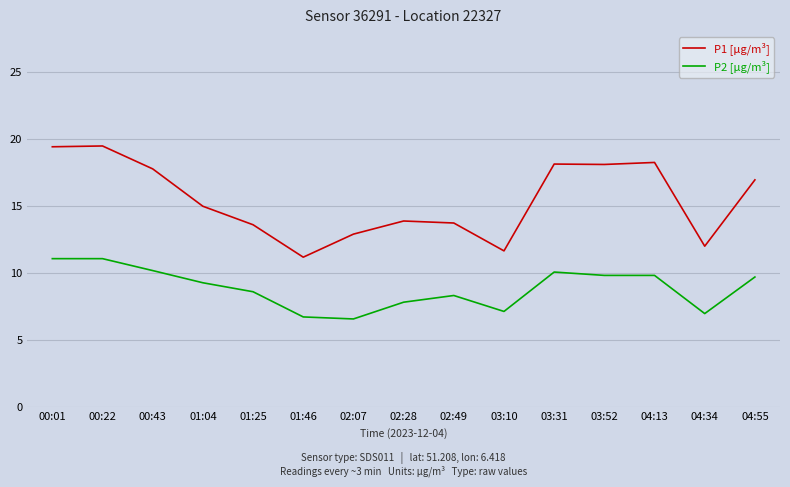

What is the total value across all series at 01:46?

17.9